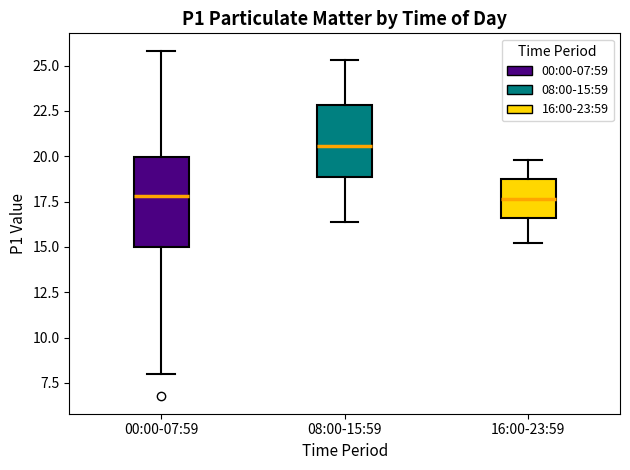

Which box's median line is the highest?

08:00-15:59